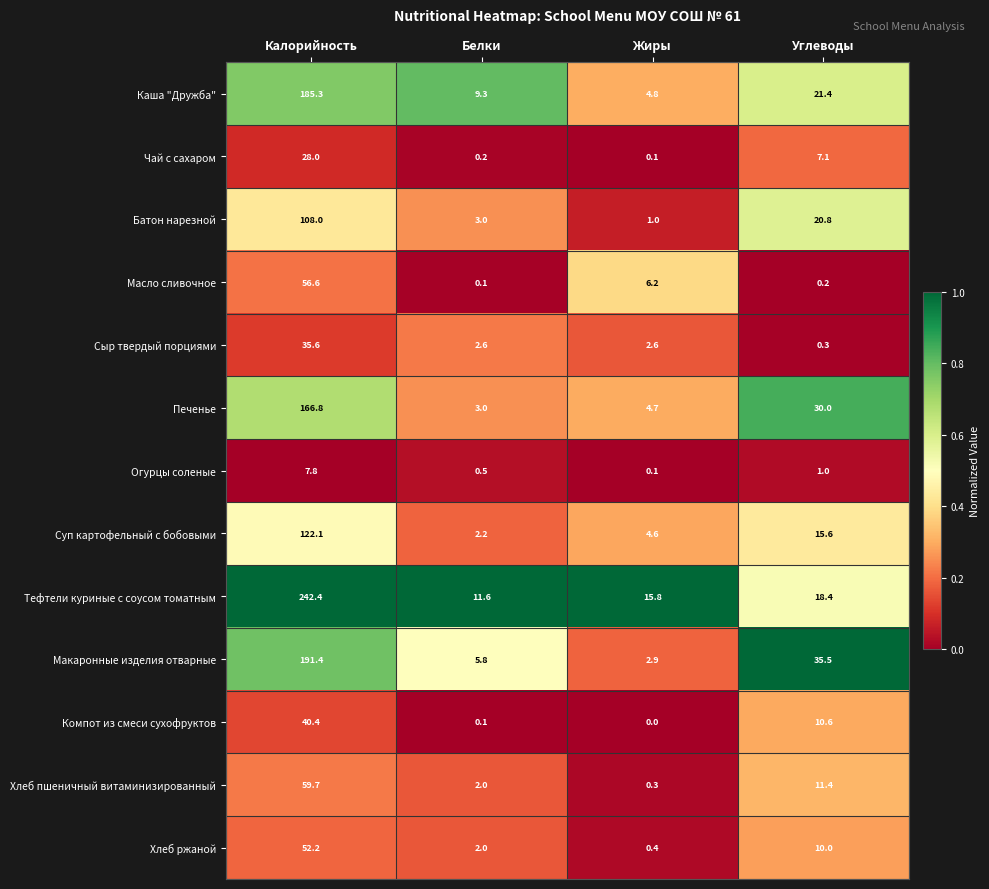

At Углеводы, list the series in order from largest to smallest.

Макаронные изделия отварные, Печенье, Каша "Дружба", Батон нарезной, Тефтели куриные с соусом томатным, Суп картофельный с бобовыми, Хлеб пшеничный витаминизированный, Компот из смеси сухофруктов, Хлеб ржаной, Чай с сахаром, Огурцы соленые, Сыр твердый порциями, Масло сливочное